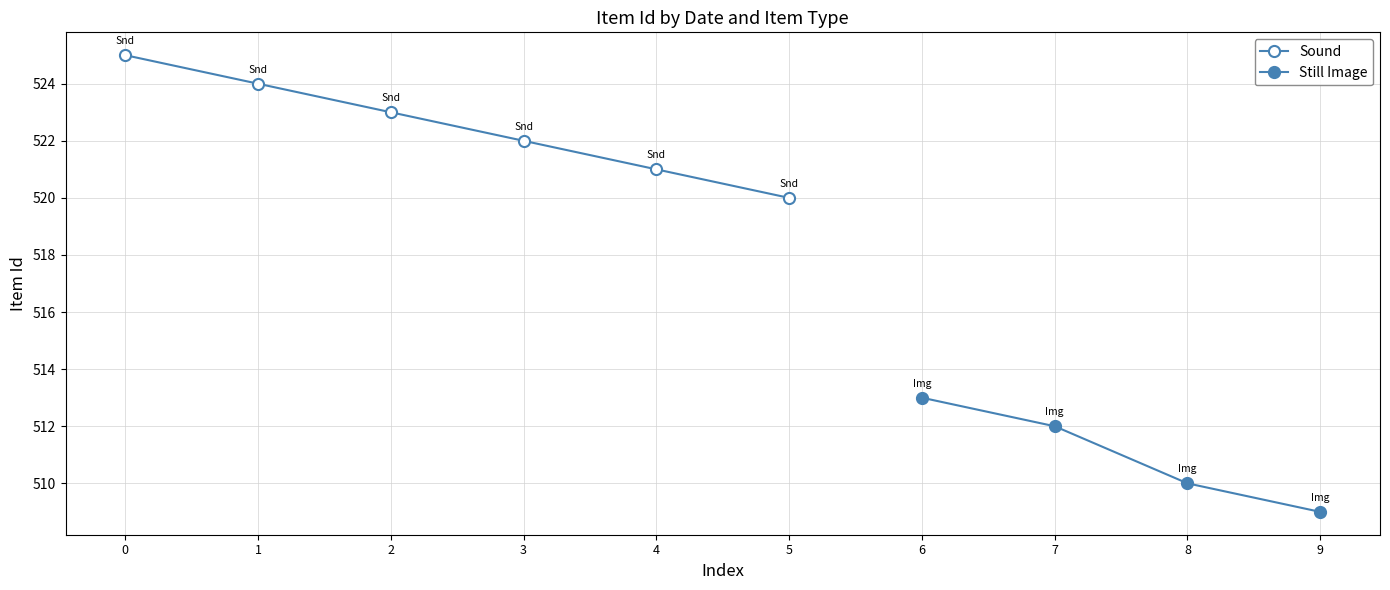

What is the greatest value displayed?

525